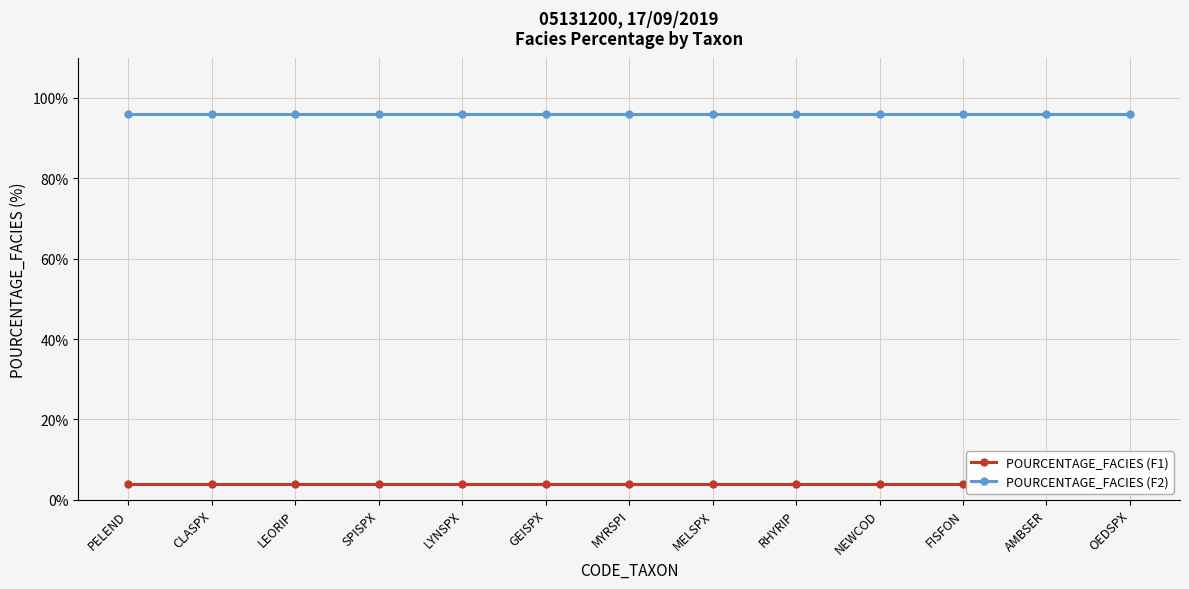

What is the label of the 8th point from the right?

GEISPX